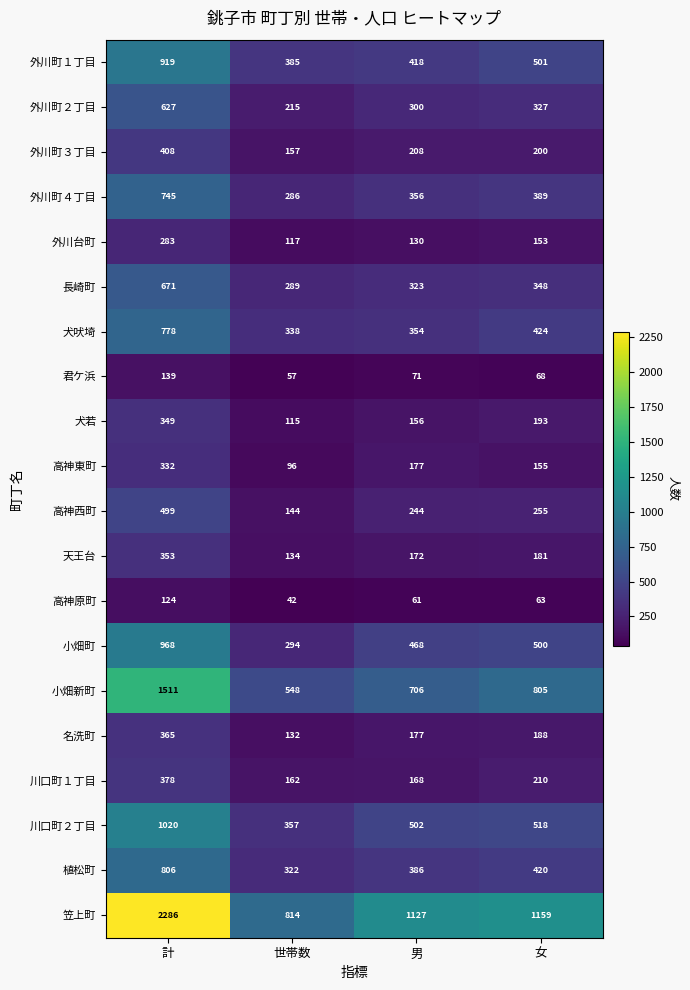

What is the difference between the highest and lowest values at 女?

1096